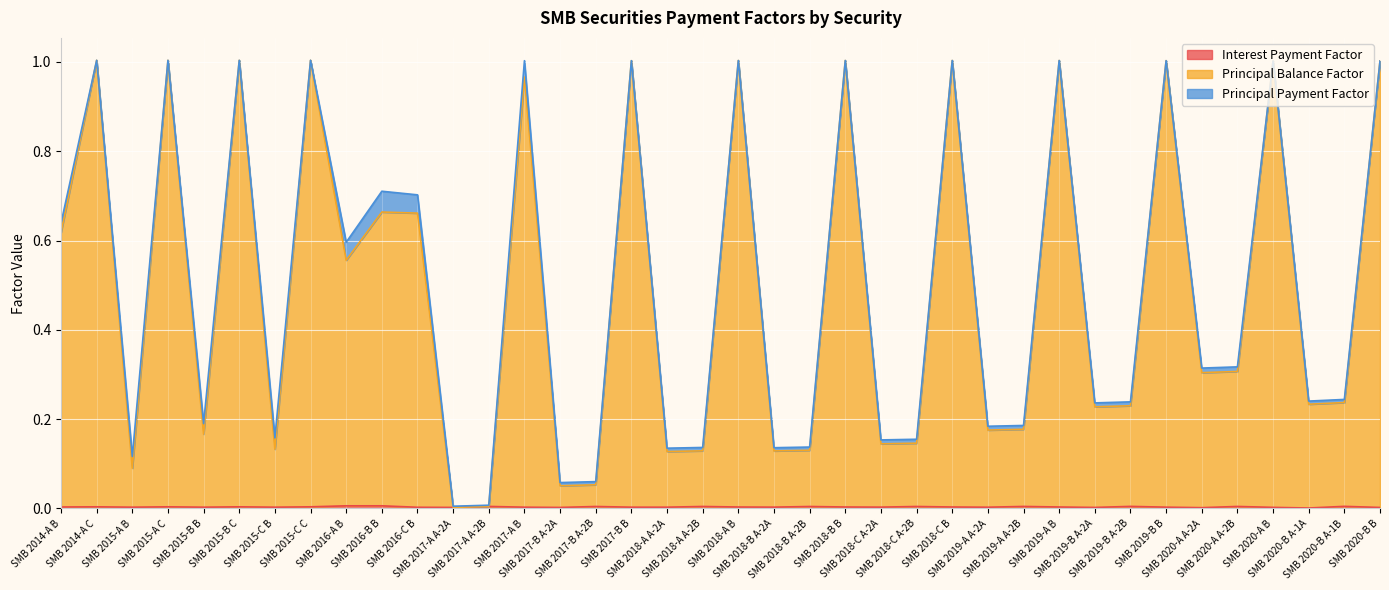

Between SMB 2017-A A-2B and SMB 2015-A B, which is larger?

SMB 2017-A A-2B